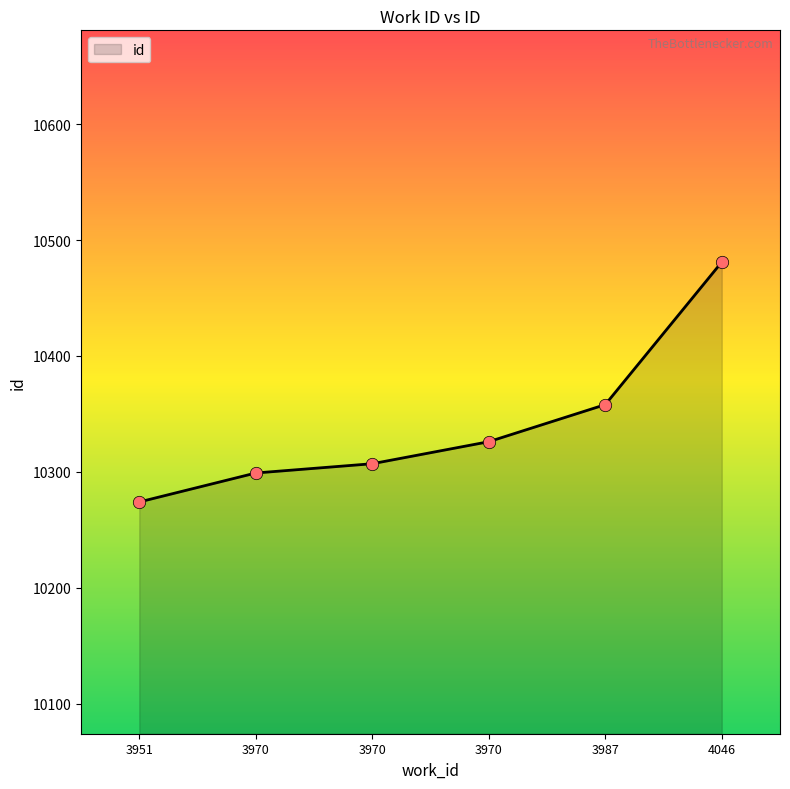

What is the ratio of the value at 4046 to the value at 3951?

1.0